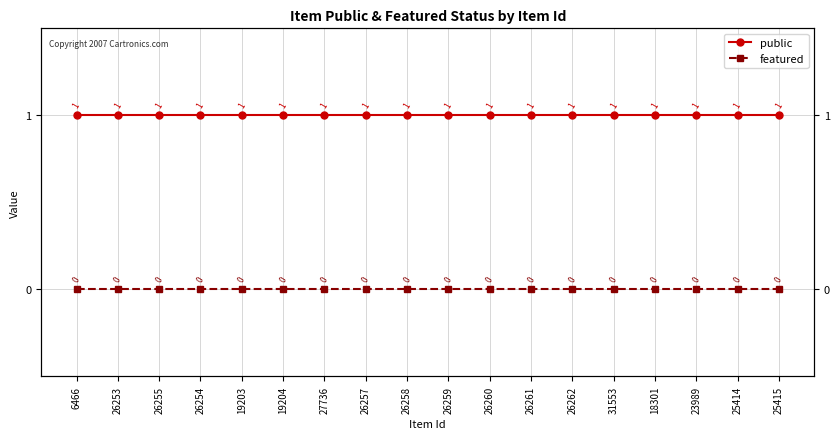

At how many categories does at least one series exceed 0?

18